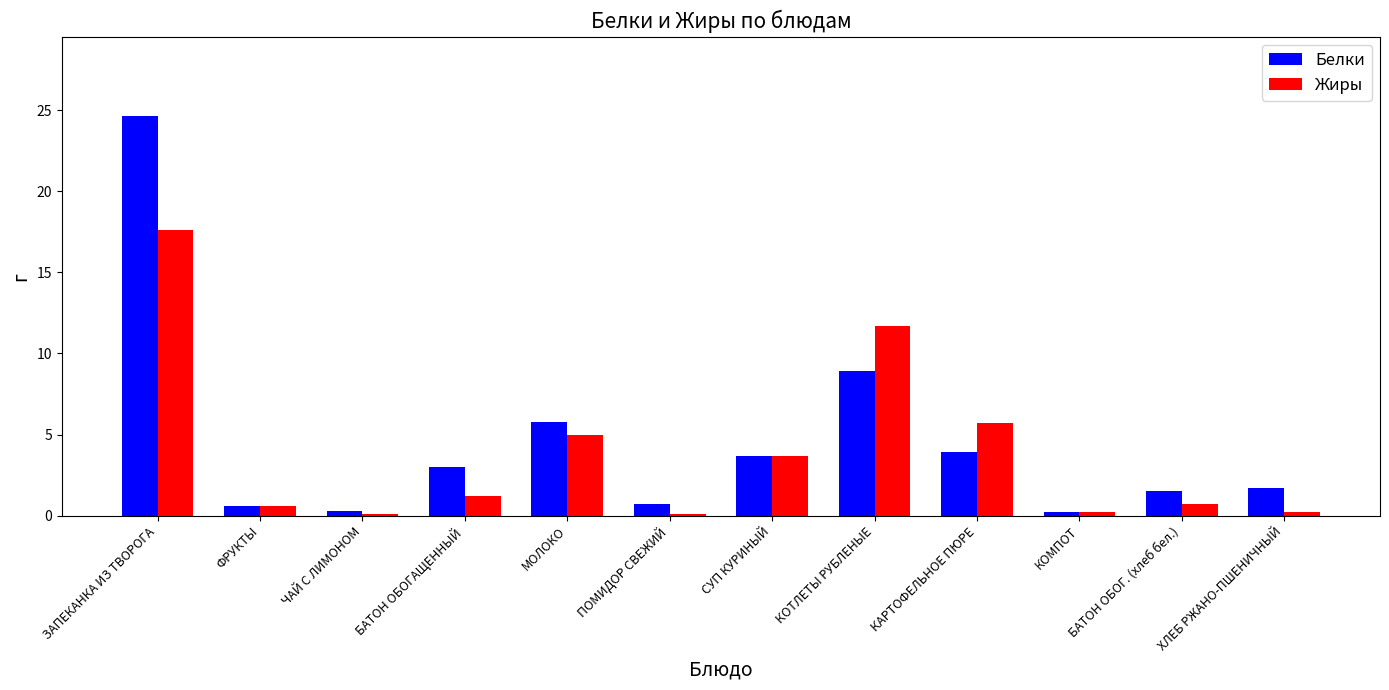

Is the value of Жиры at БАТОН ОБОГ. (хлеб бел.) greater than the value of Белки at БАТОН ОБОГАЩЕННЫЙ?

No